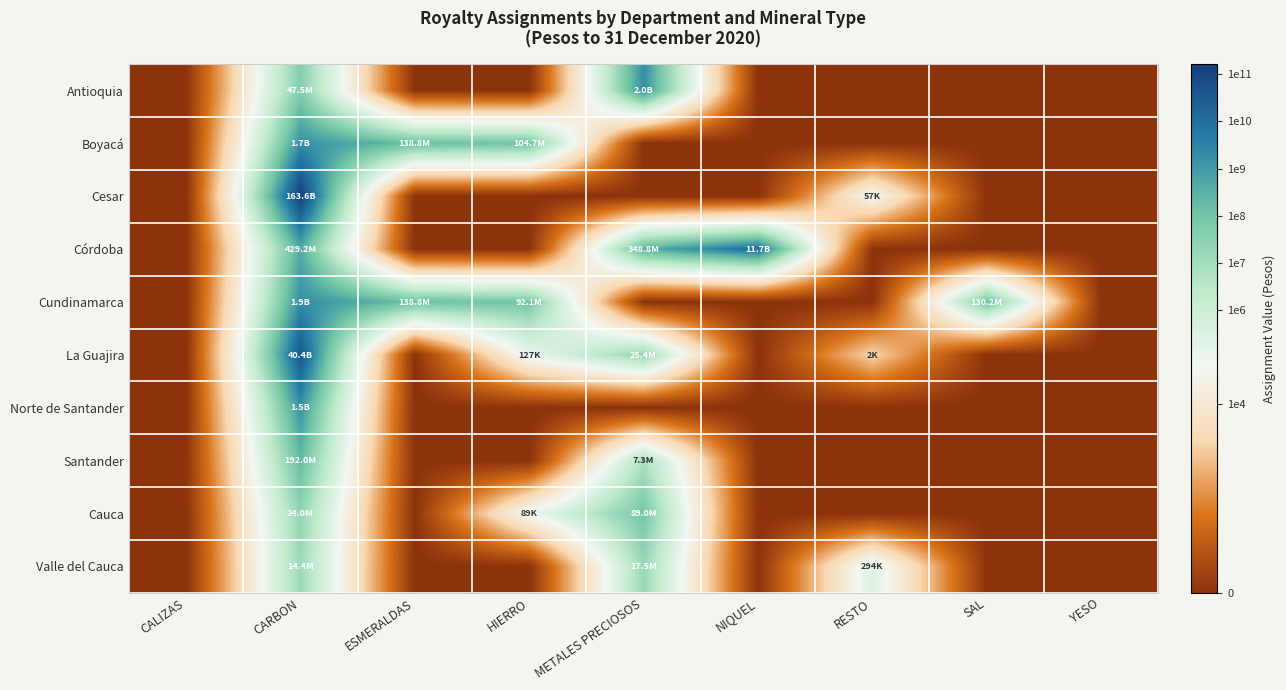

Between HIERRO and ESMERALDAS, which is larger?

HIERRO